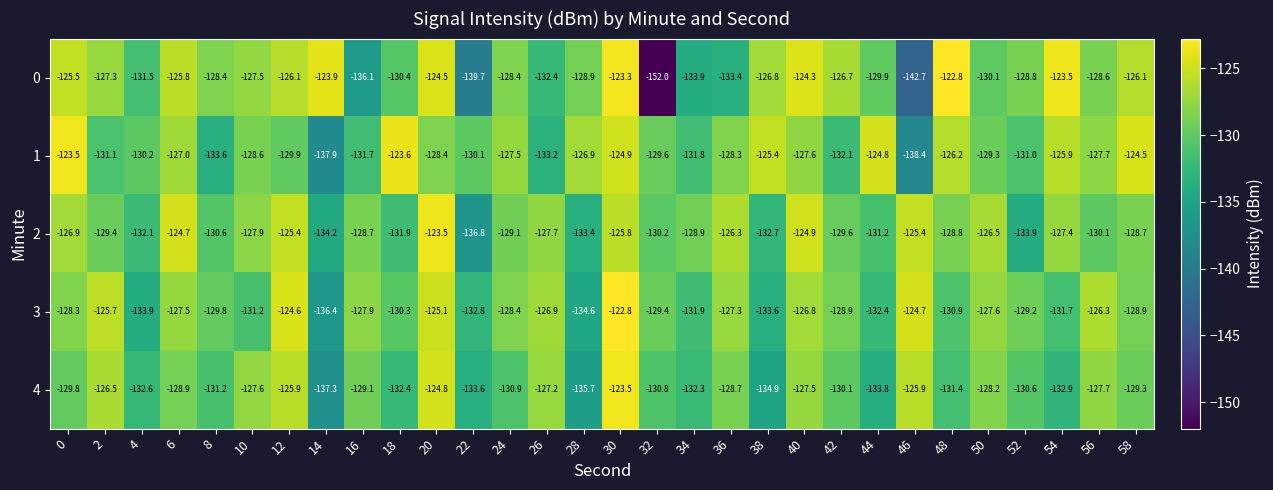

What is the difference between the 1 values at 8 and 14?

4.3